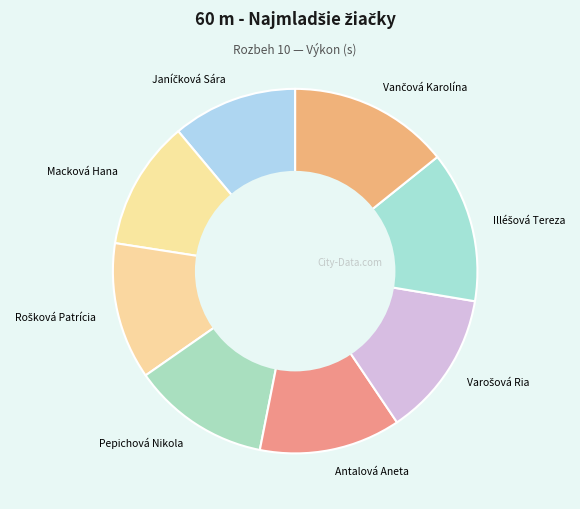

Is there a majority slice in this chart?

No